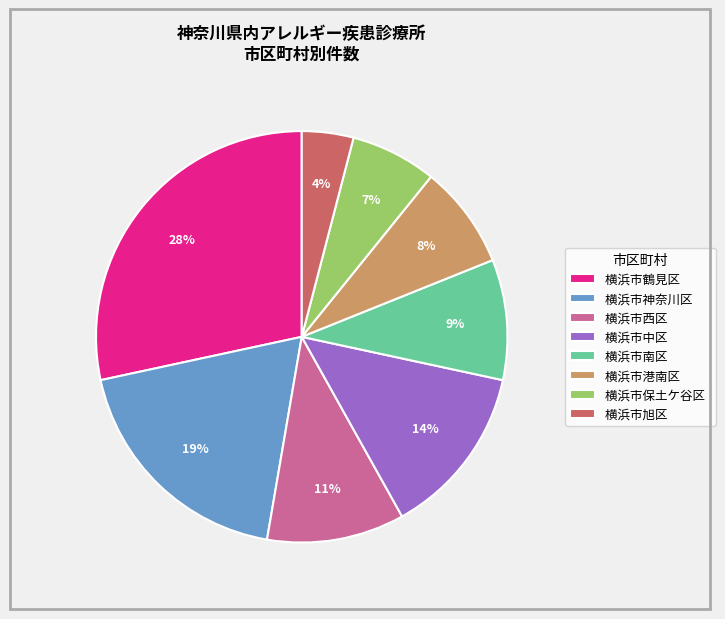

To the nearest percent, what is the combined percentage of 横浜市神奈川区 and 横浜市保土ケ谷区?

26%